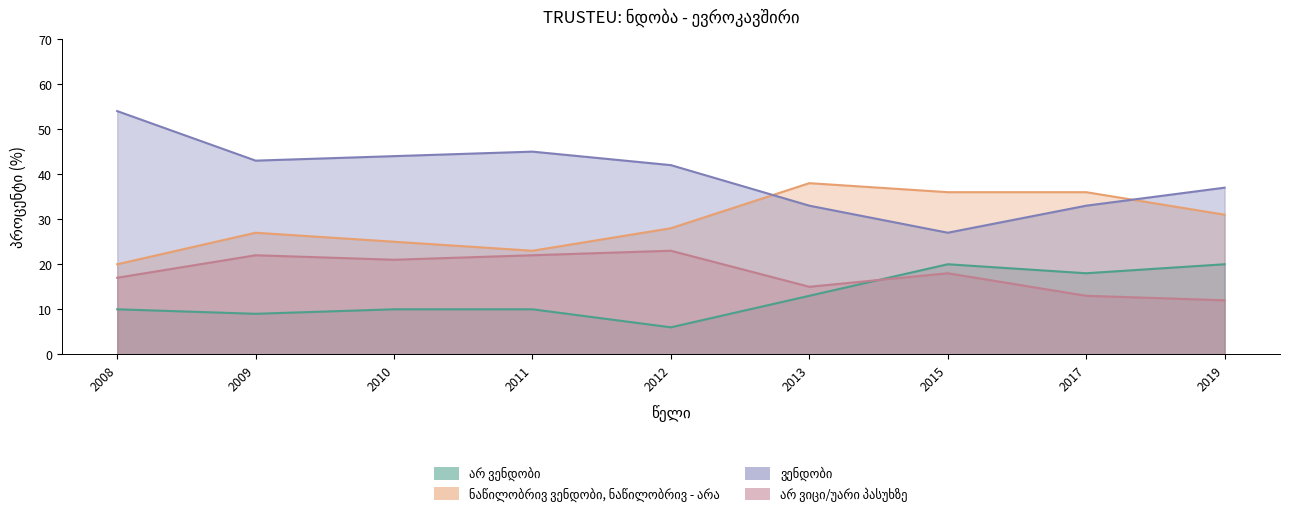

At how many categories does at least one series exceed 26?

9